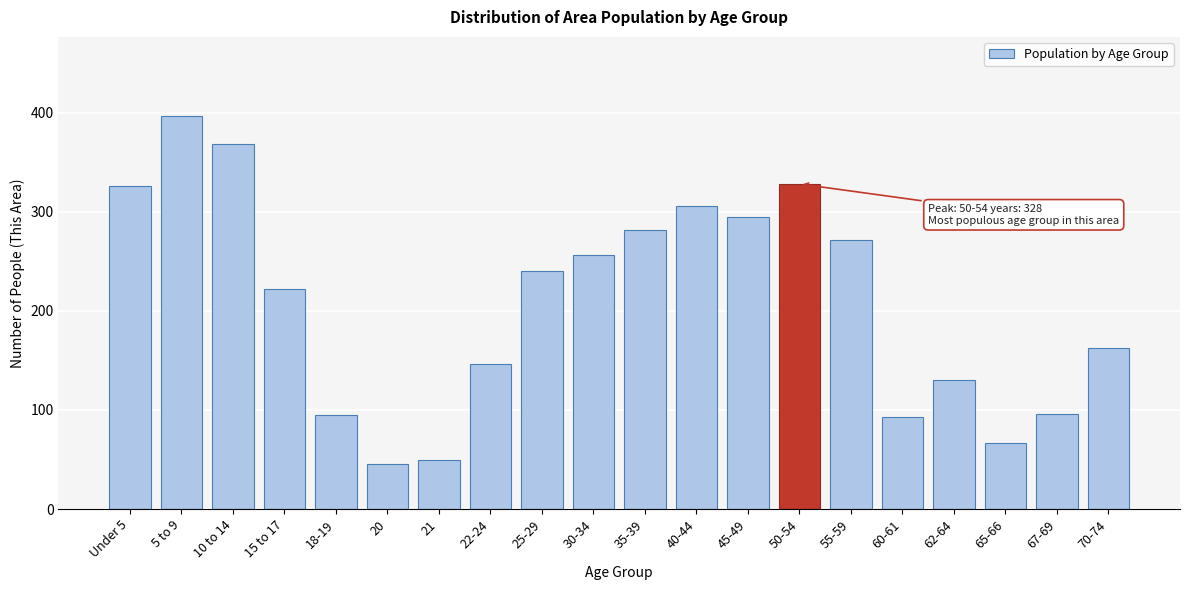

Which category has the highest value across all series?

5 to 9